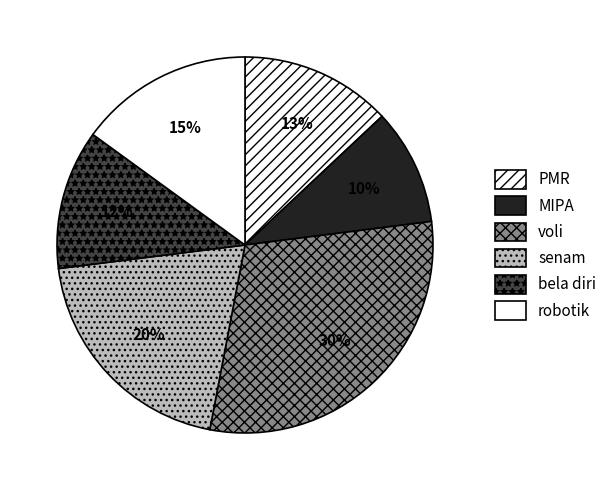

How many slices are in this pie chart?

6